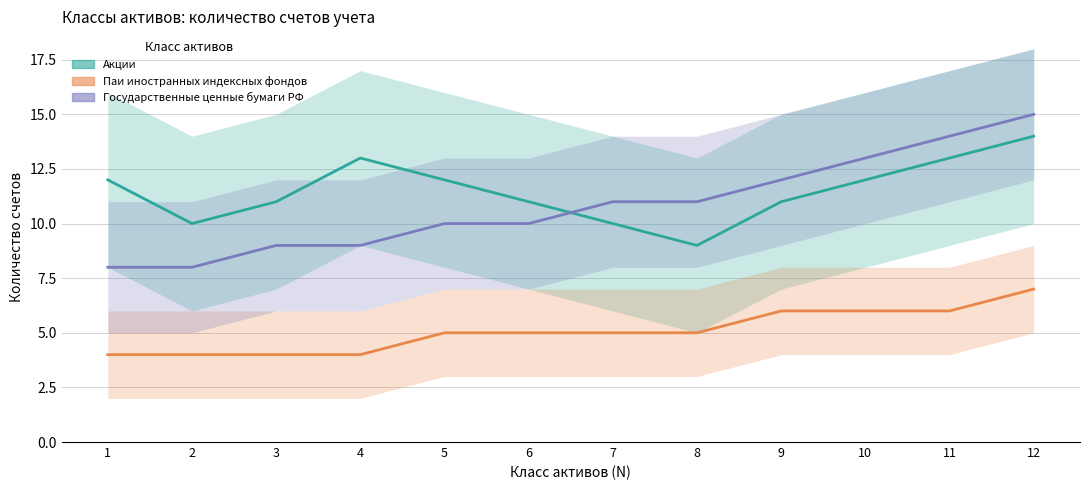

True or false: Паи иностранных индексных фондов and Государственные ценные бумаги РФ cross at least once.

False